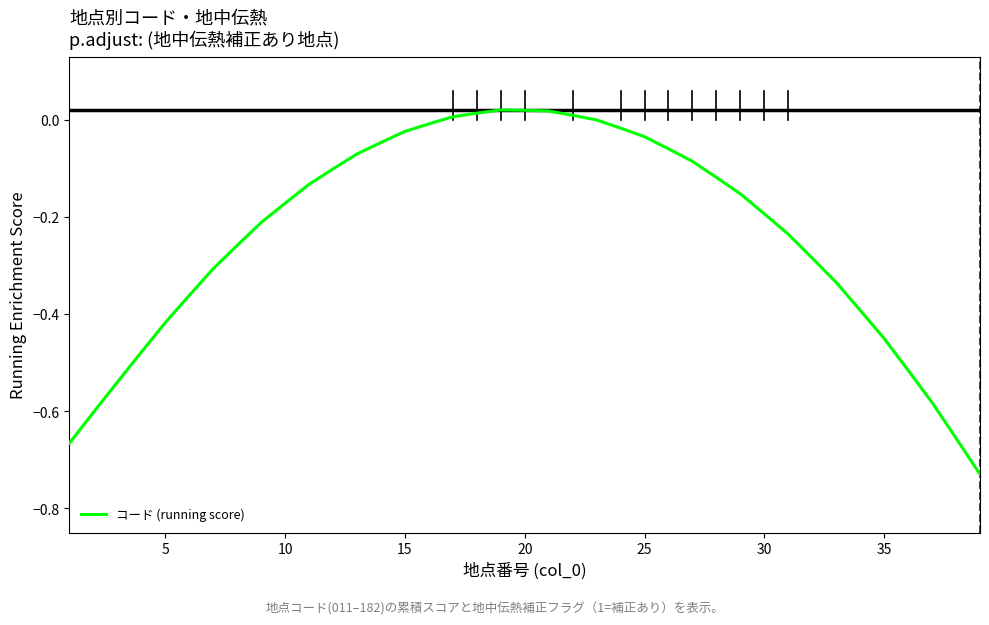

What is the minimum value shown in the chart?

-0.7